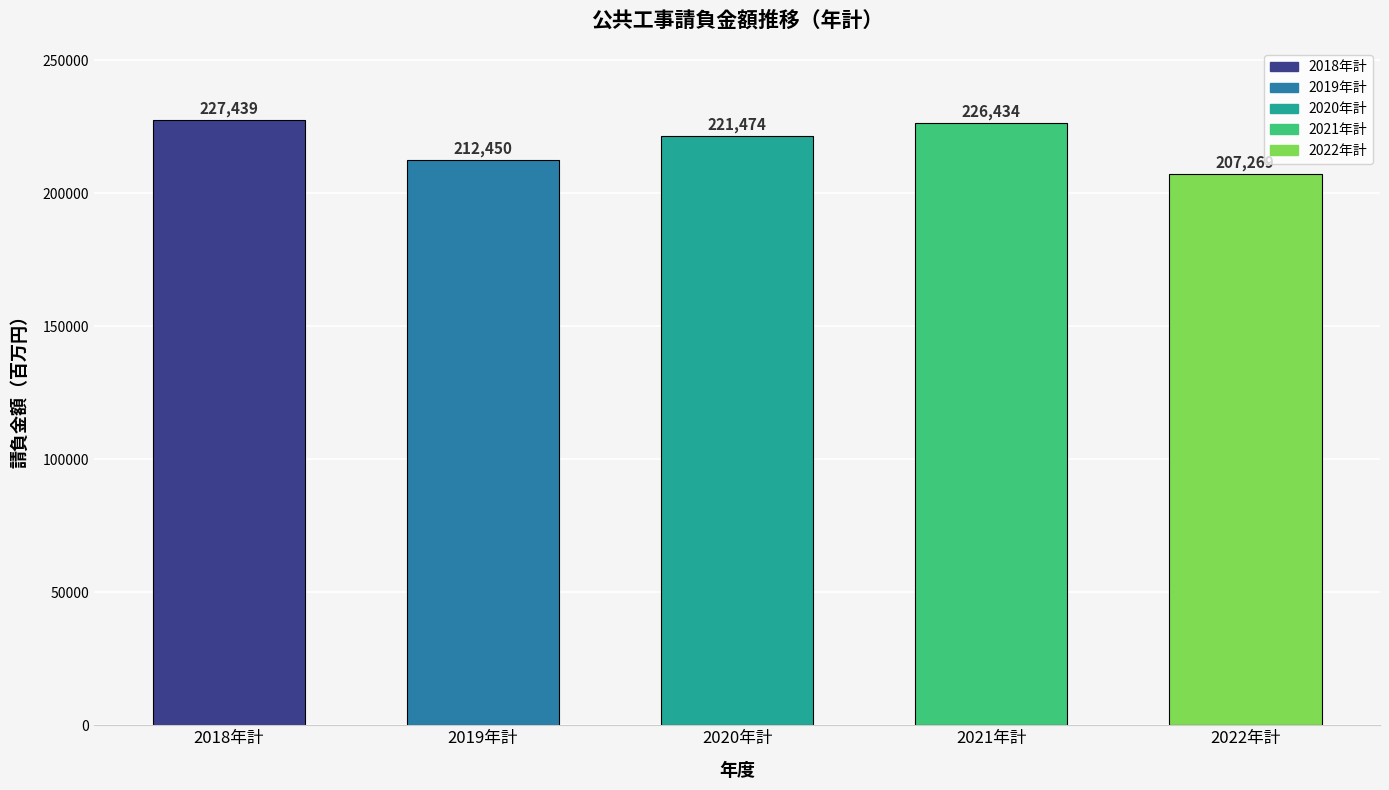

How many categories are shown in the chart?

5